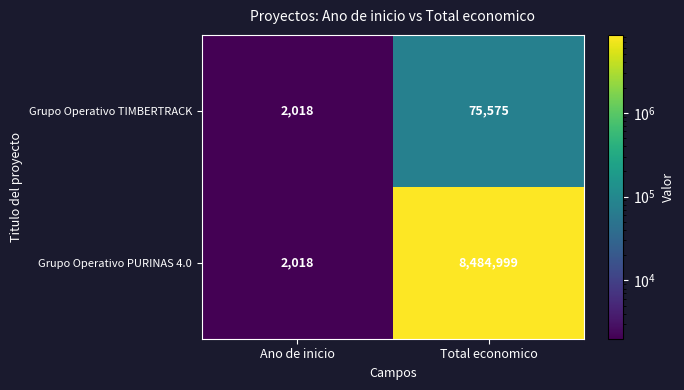

List the series in order of their overall mean, highest first.

Grupo Operativo PURINAS 4.0, Grupo Operativo TIMBERTRACK